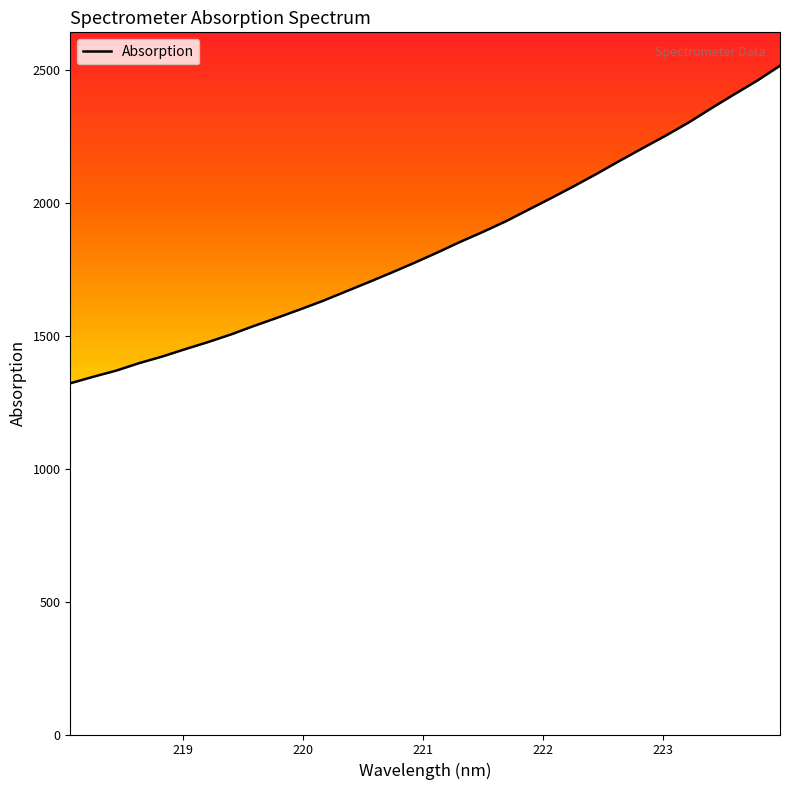

What is the smallest value displayed?

1320.8